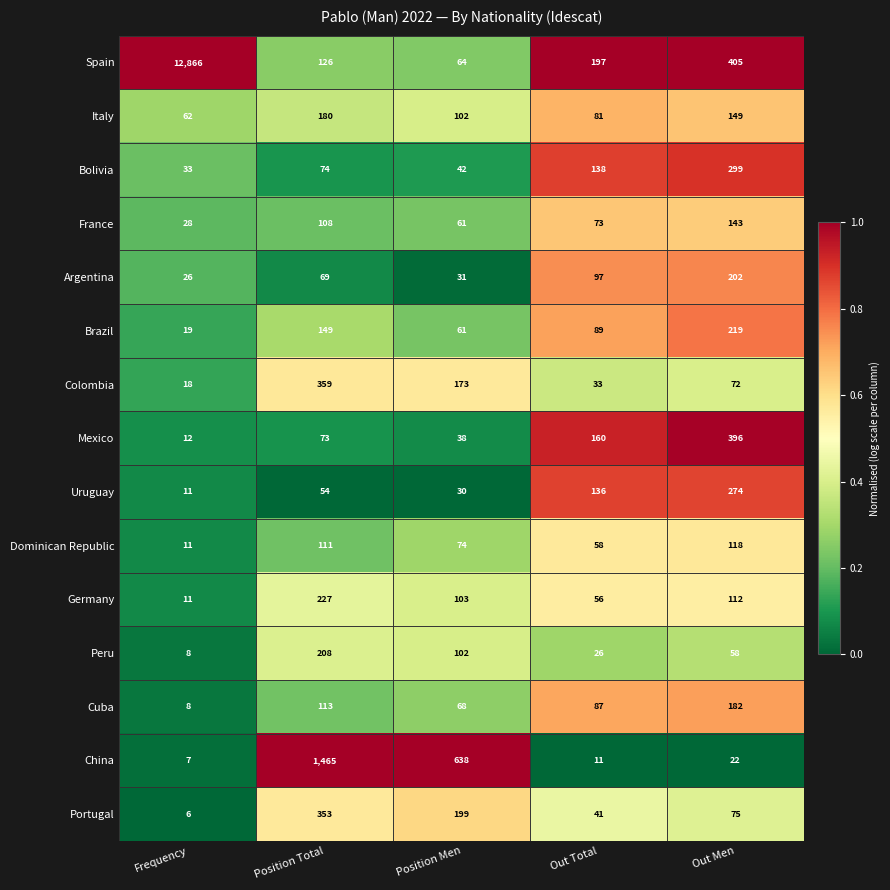

Which label corresponds to the smallest value in the chart?

Frequency